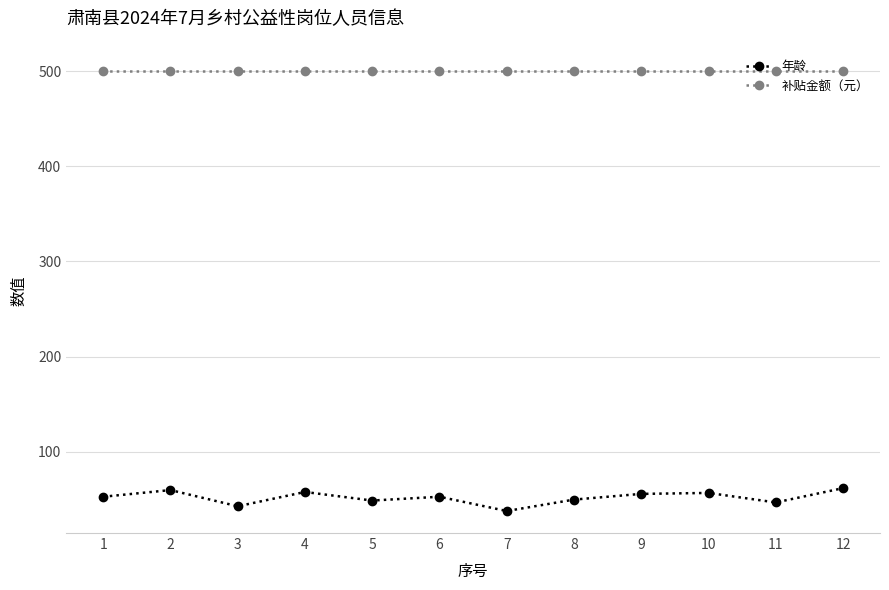

What is the sum of the 年龄 values at 5 and 6?

102